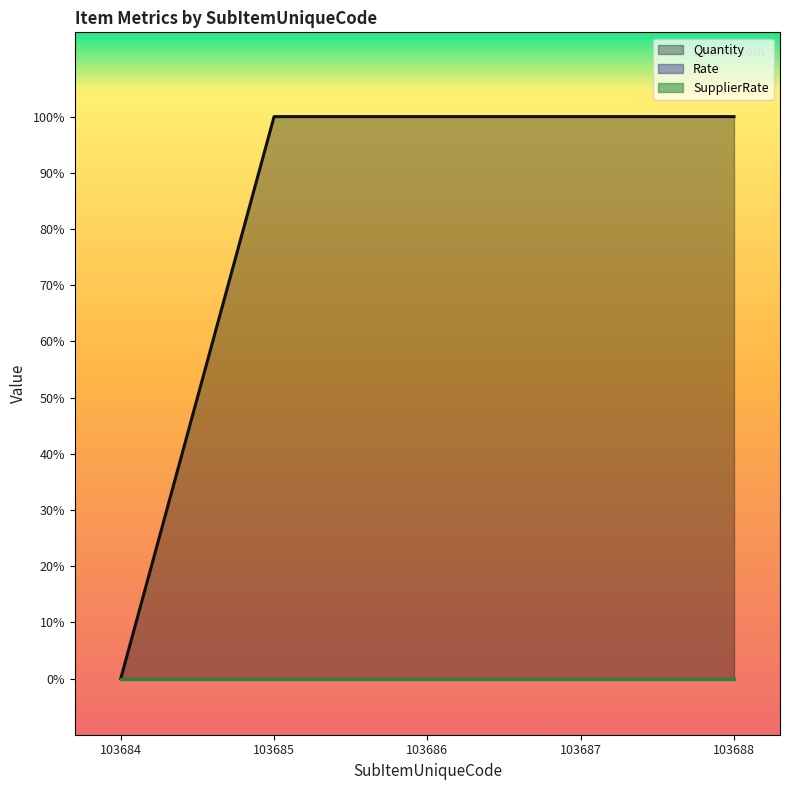

What is the value of the Quantity point at the 4th from the left?

1